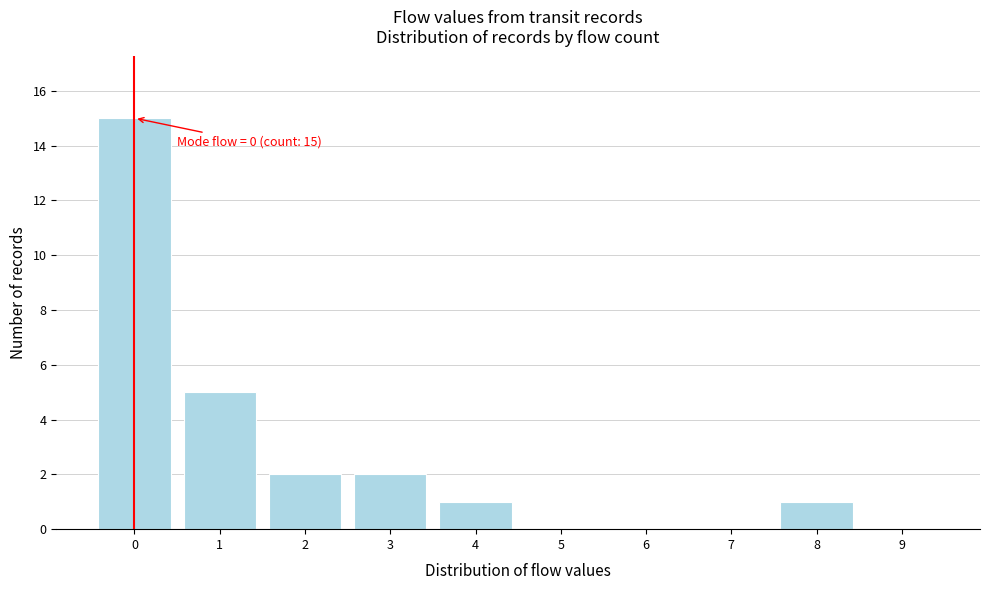

Reading left to right, extract all data points from this chart.

0=15	1=5	2=2	3=2	4=1	5=0	6=0	7=0	8=1	9=0